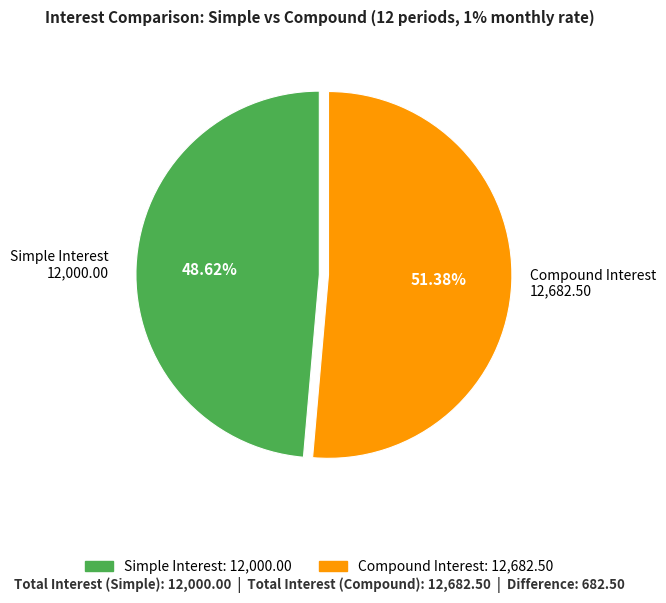

To the nearest percent, what is the difference between the Simple Interest and Compound Interest slice percentages?

3%